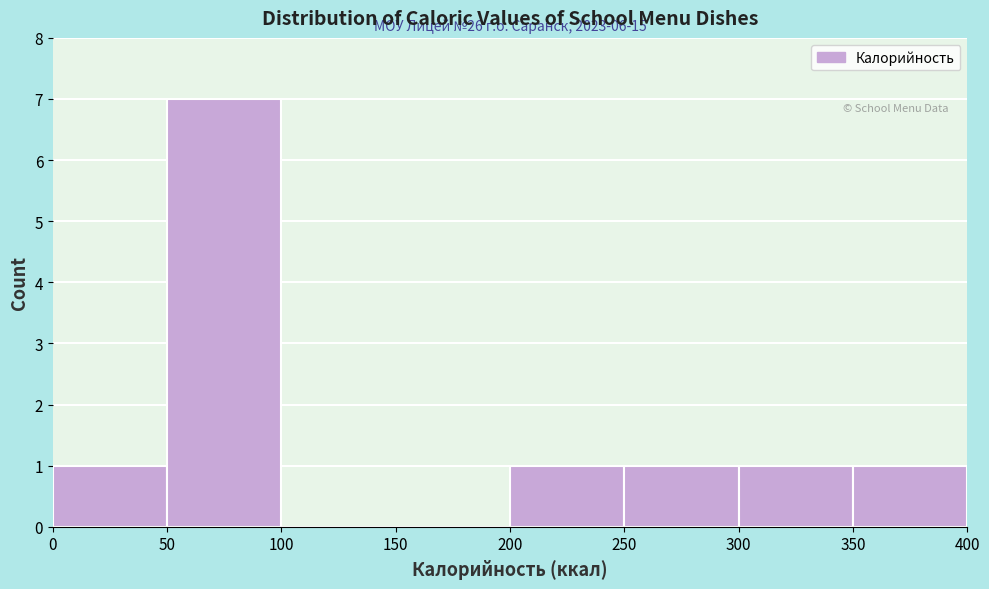

Over which range of the x-axis is the bar tallest?

50 to 100